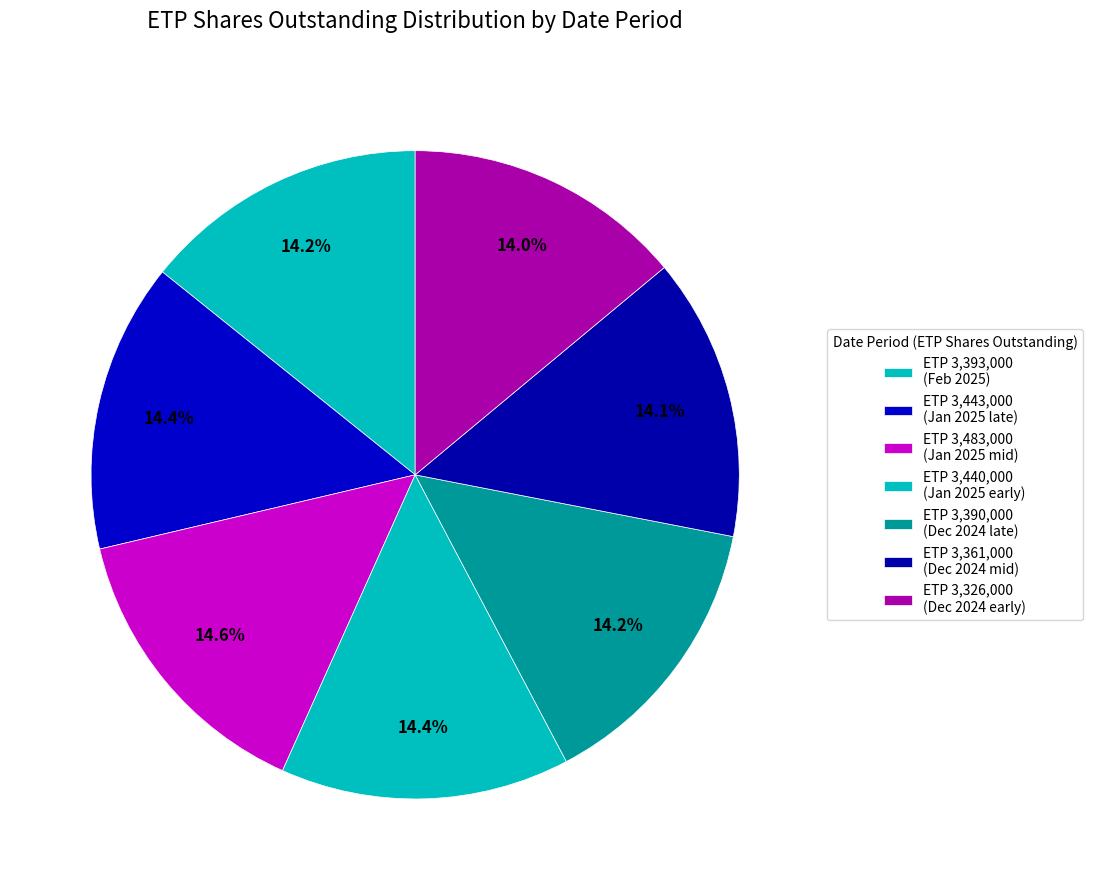

Count the number of slices in the pie.

7